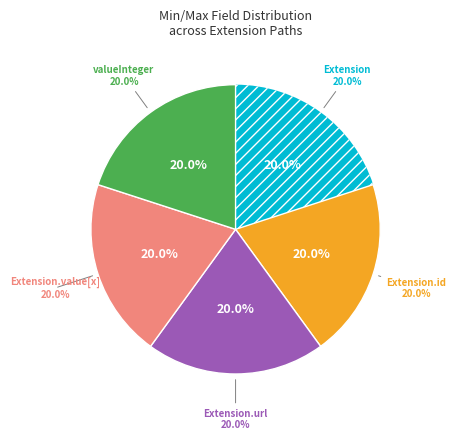

Combined, do Extension.value[x] valueInteger and Extension.value[x] (base) account for over 50%?

No